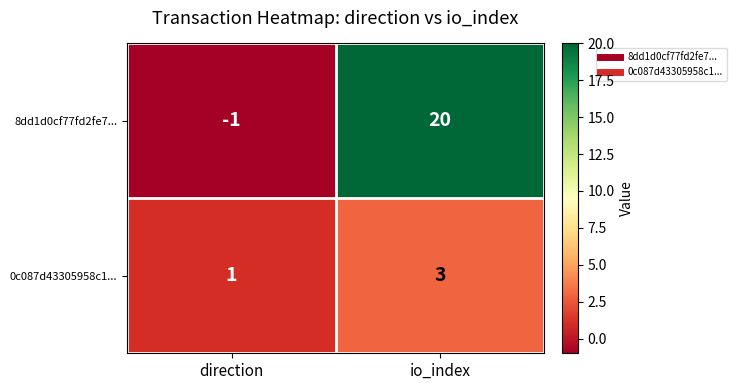

What is the sum of the 0c087d43305958c1... values at io_index and direction?

4